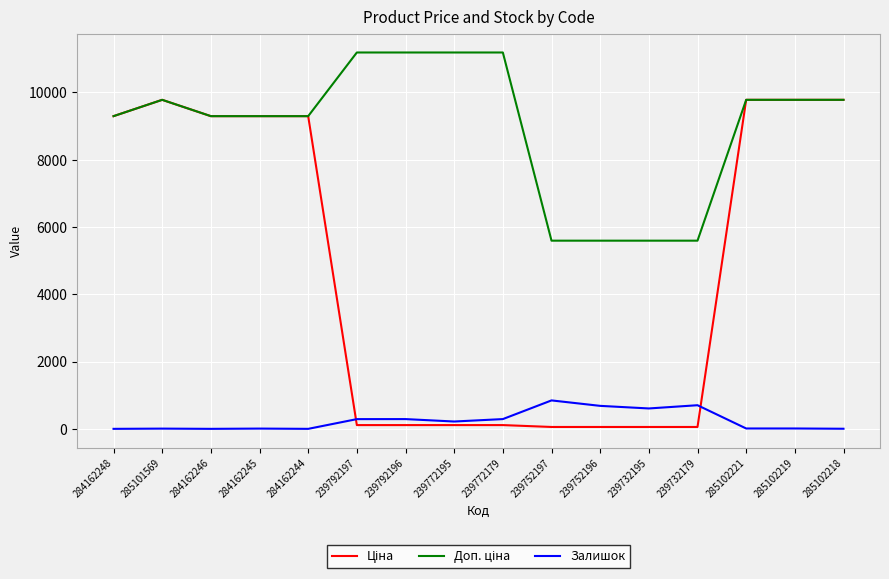

What is the total value across all series at 284162248?

18580.9